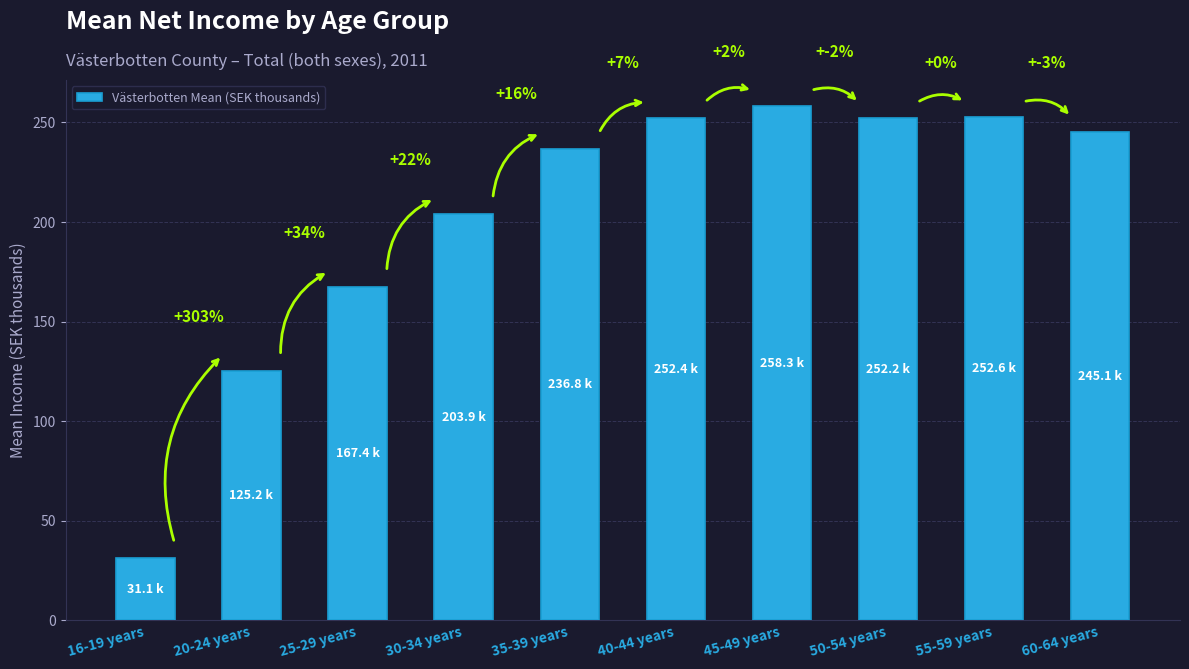

How many bars are there in total?

10